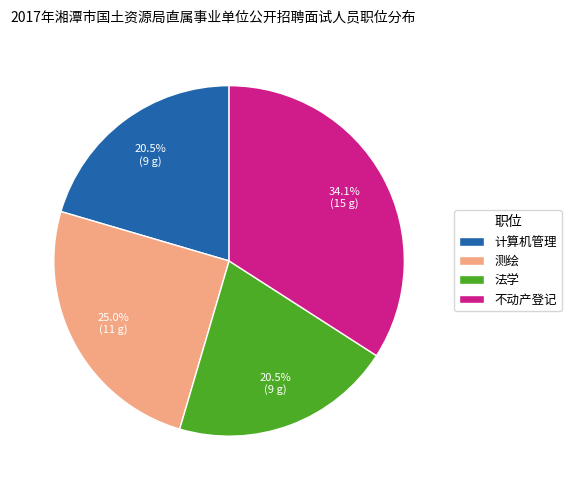

How many slices are in this pie chart?

4